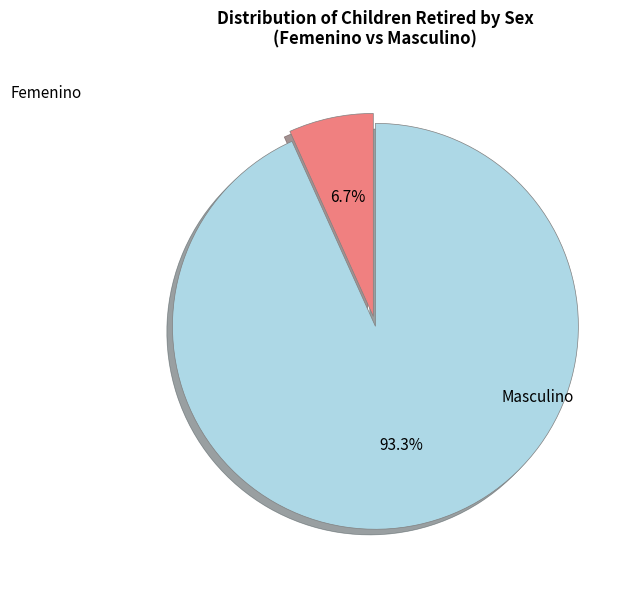

How many slices are in this pie chart?

2